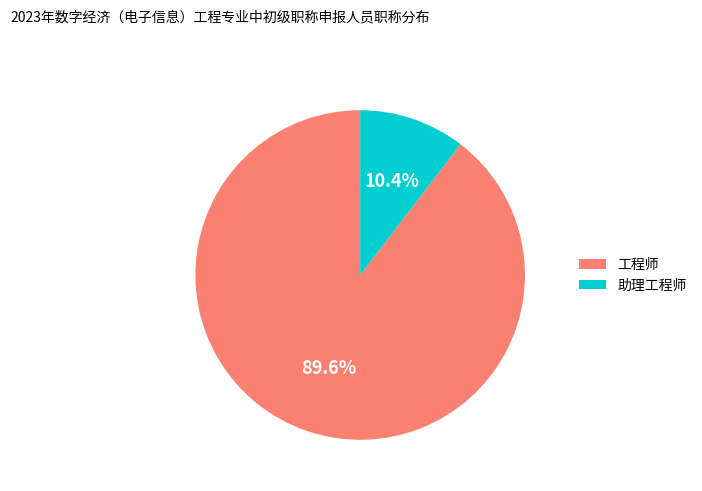

Does 助理工程师 account for over 50% of the chart?

No